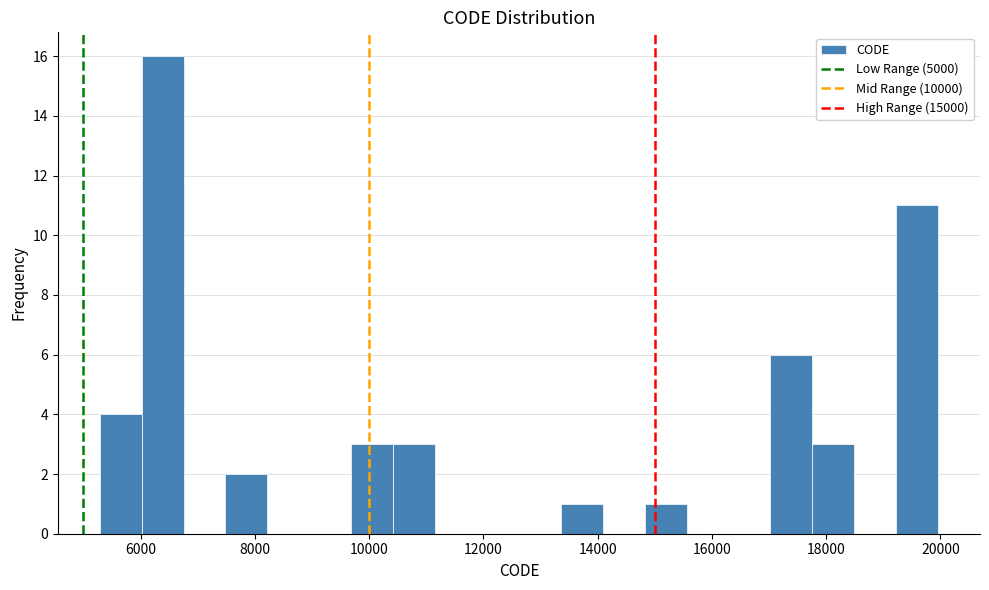

Read against the x-axis, roughly where is the centre of the tallest bar?

6400